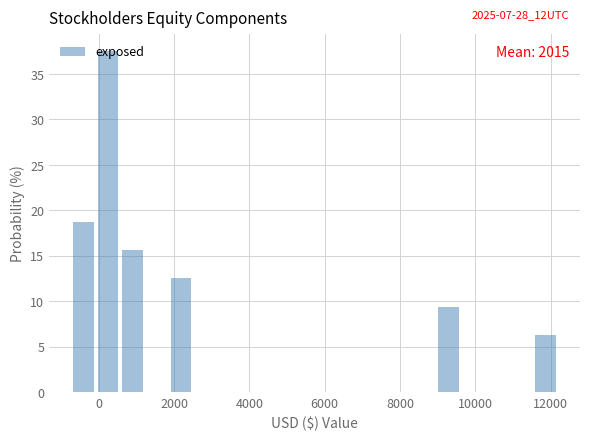

Read against the x-axis, roughly where is the centre of the tallest bar?

200